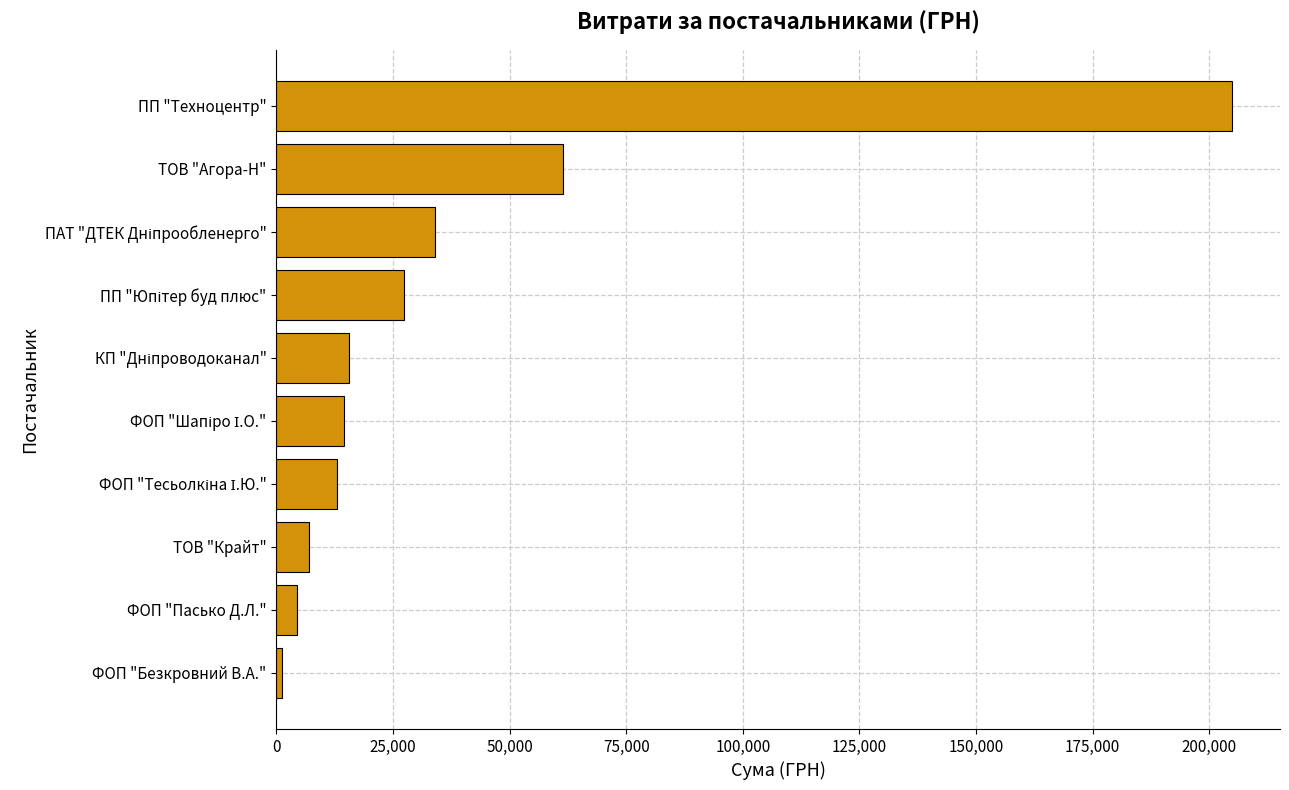

At which label is the value closest to 103049?

ТОВ "Агора-Н"